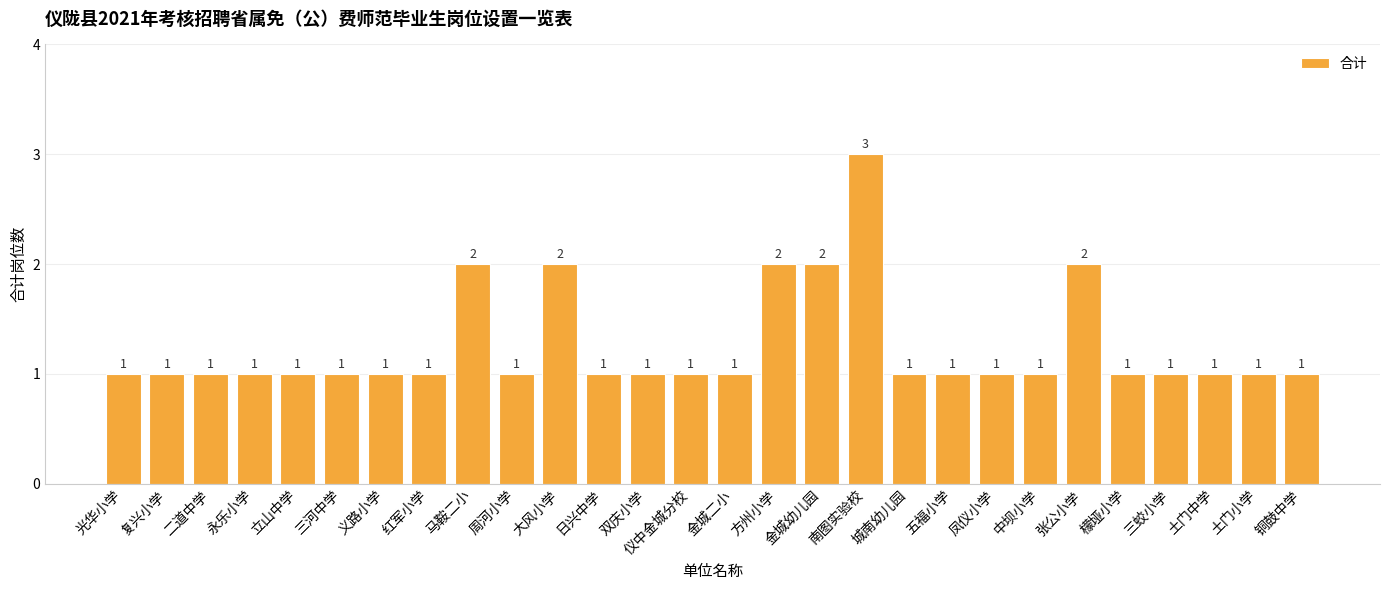

What is the sum of all values?

35